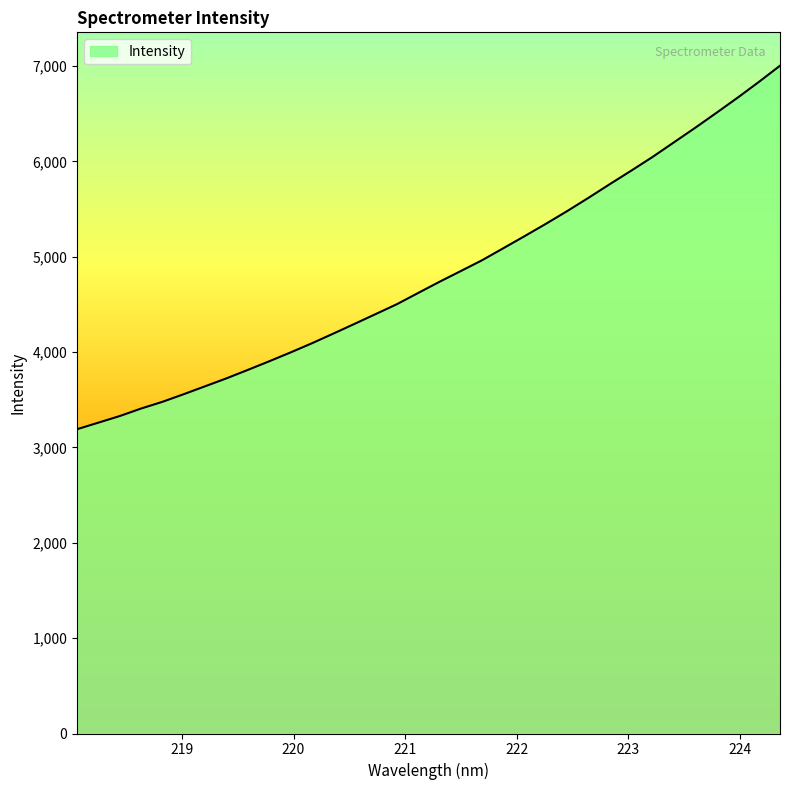

What is the minimum value shown in the chart?

3191.0